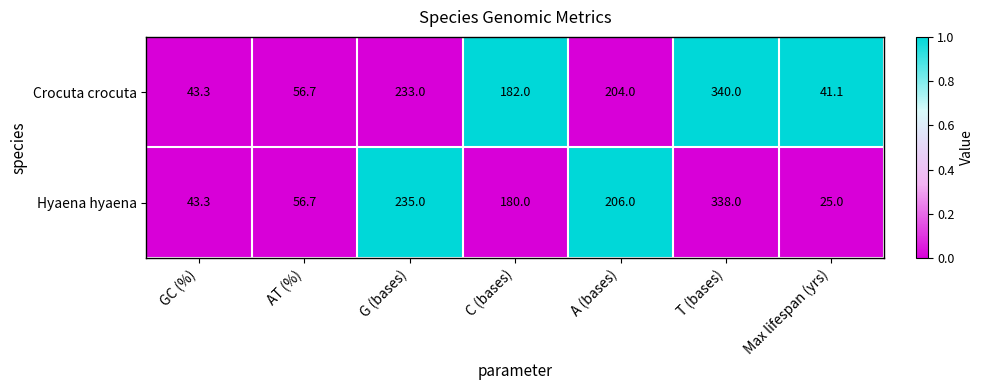

Reading left to right, list all the values displayed in this chart.

Crocuta crocuta: GC (%)=43.3	AT (%)=56.7	G (bases)=233.0	C (bases)=182.0	A (bases)=204.0	T (bases)=340.0	Max lifespan (yrs)=41.1
Hyaena hyaena: GC (%)=43.3	AT (%)=56.7	G (bases)=235.0	C (bases)=180.0	A (bases)=206.0	T (bases)=338.0	Max lifespan (yrs)=25.0